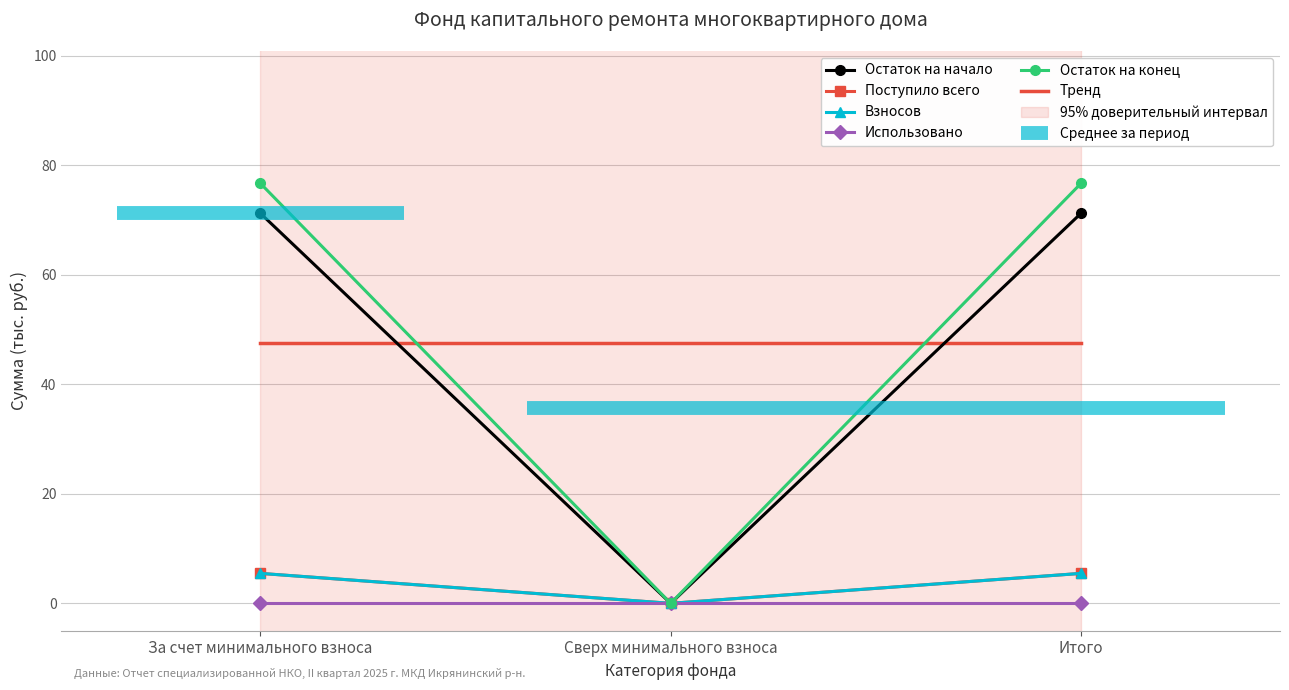

Between Итого and За счет минимального взноса, which is larger?

Итого